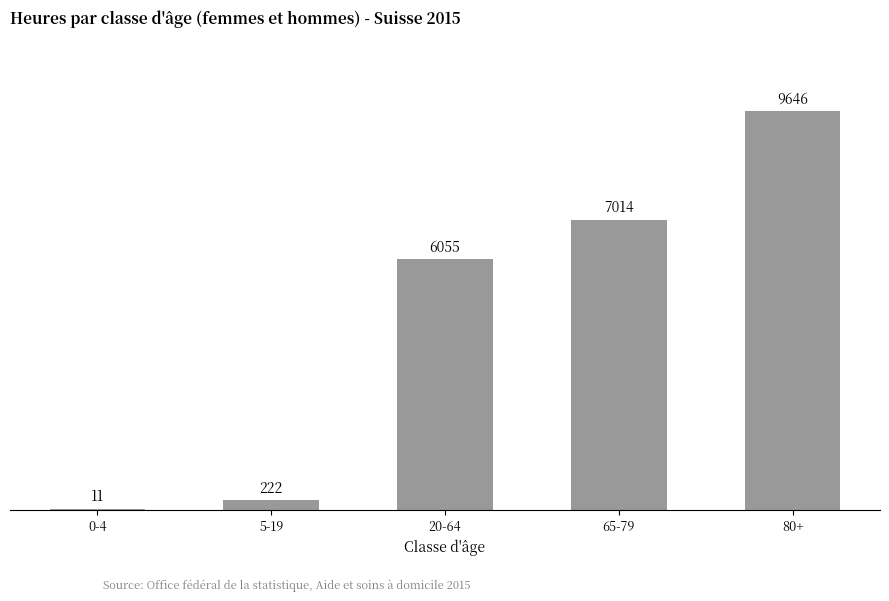

Is it true that the value at 65-79 is 7014?

True